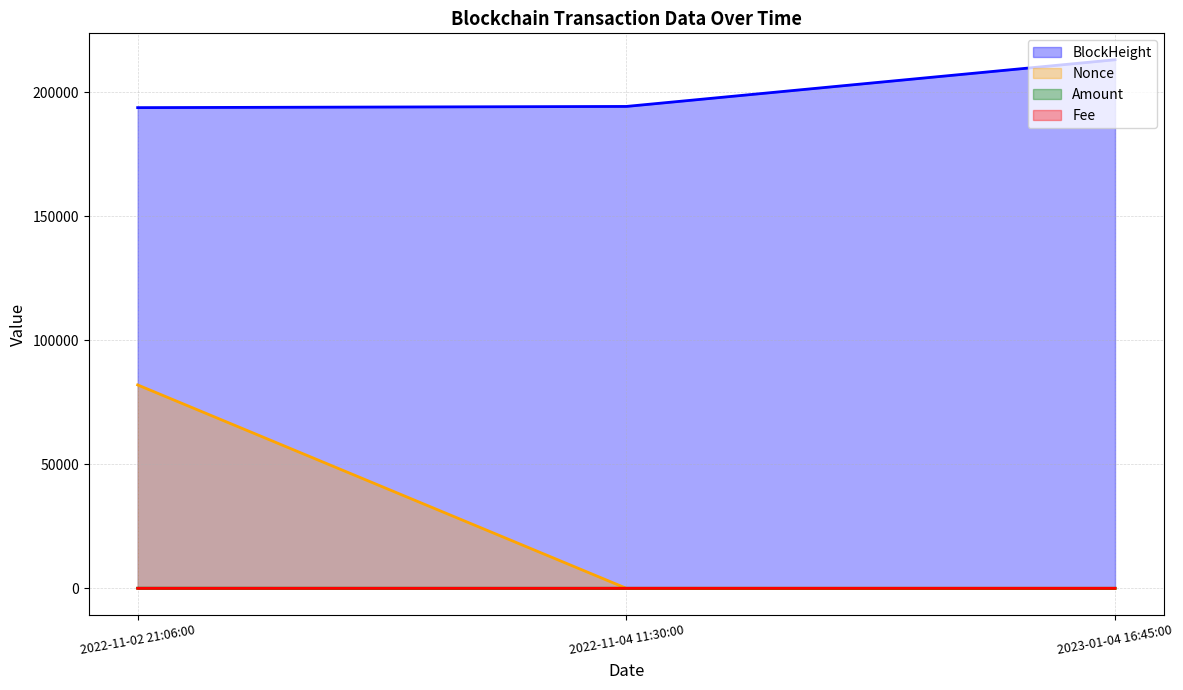

Is the value of Nonce at 2022-11-02 21:06:00 greater than the value of Fee at 2022-11-04 11:30:00?

Yes